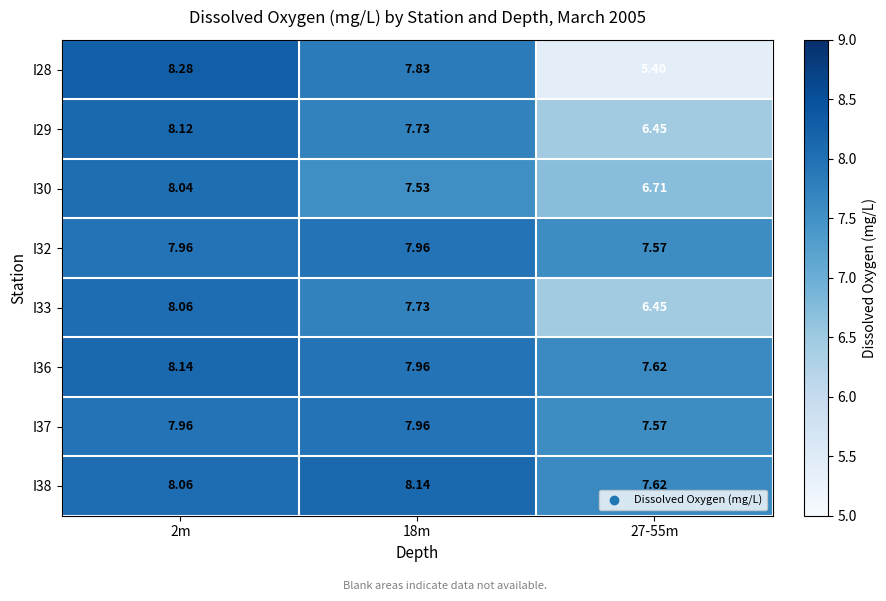

Is the value of I32 at 18m greater than the value of I30 at 27-55m?

Yes